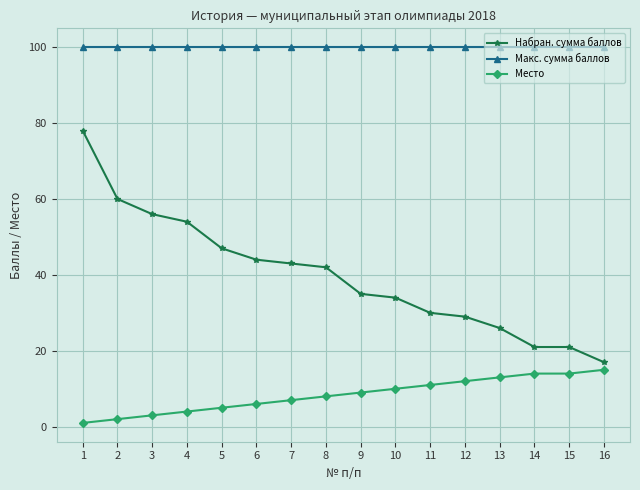

Reading left to right, transcribe all the data shown in this chart.

Набран. сумма баллов: 78	60	56	54	47	44	43	42	35	34	30	29	26	21	21	17
Макс. сумма баллов: 100	100	100	100	100	100	100	100	100	100	100	100	100	100	100	100
Место: 1	2	3	4	5	6	7	8	9	10	11	12	13	14	14	15